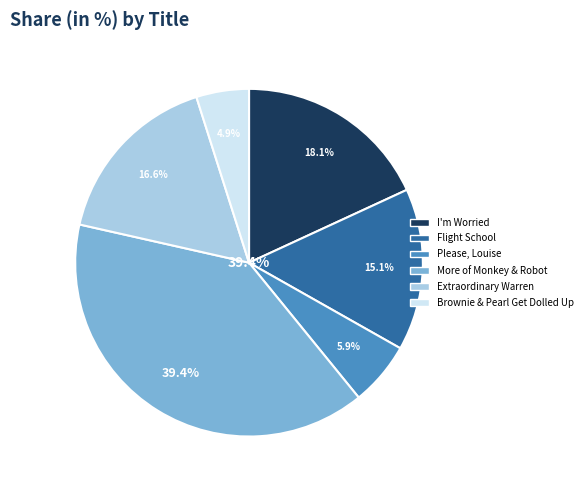

How many segments does this pie chart have?

6